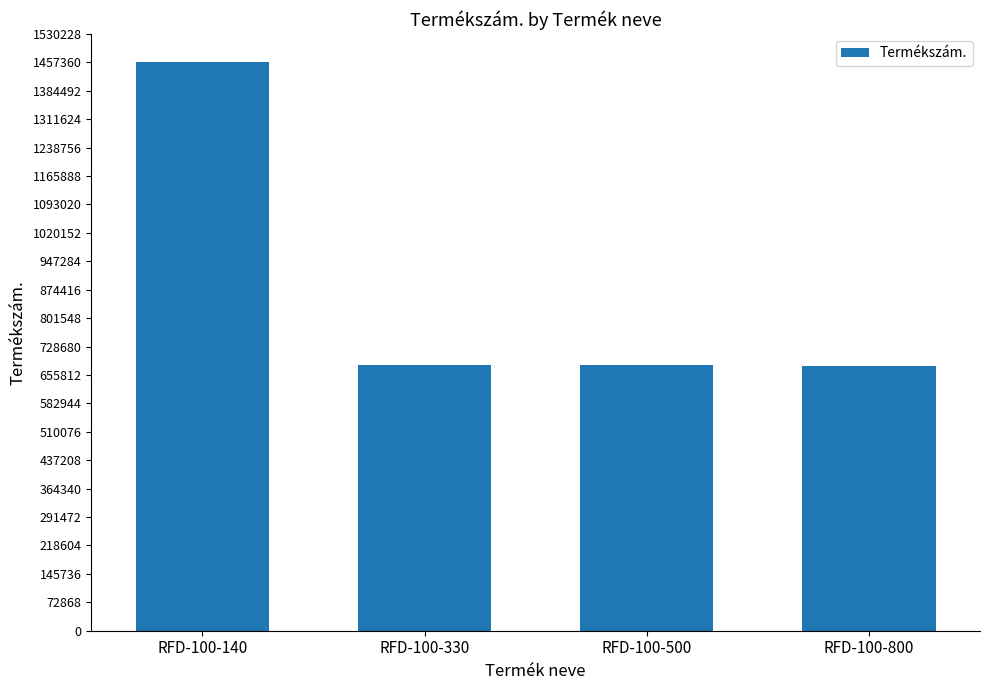

The chart shows a value of 896707 at RFD-100-800. True or false?

False